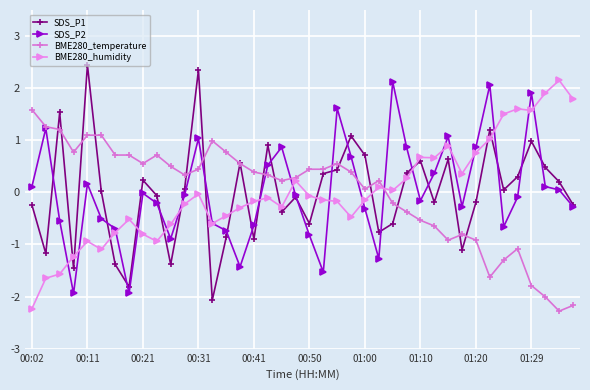

What is the value of the SDS_P2 point at the 37th from the left?

1.9